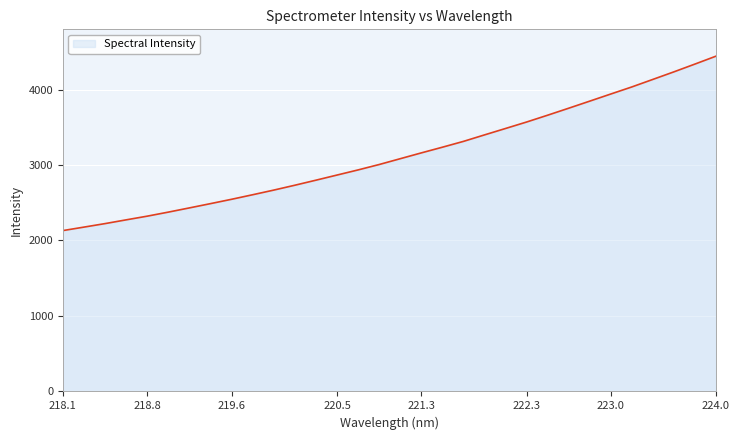

What is the difference between the maximum and minimum values?

2310.8